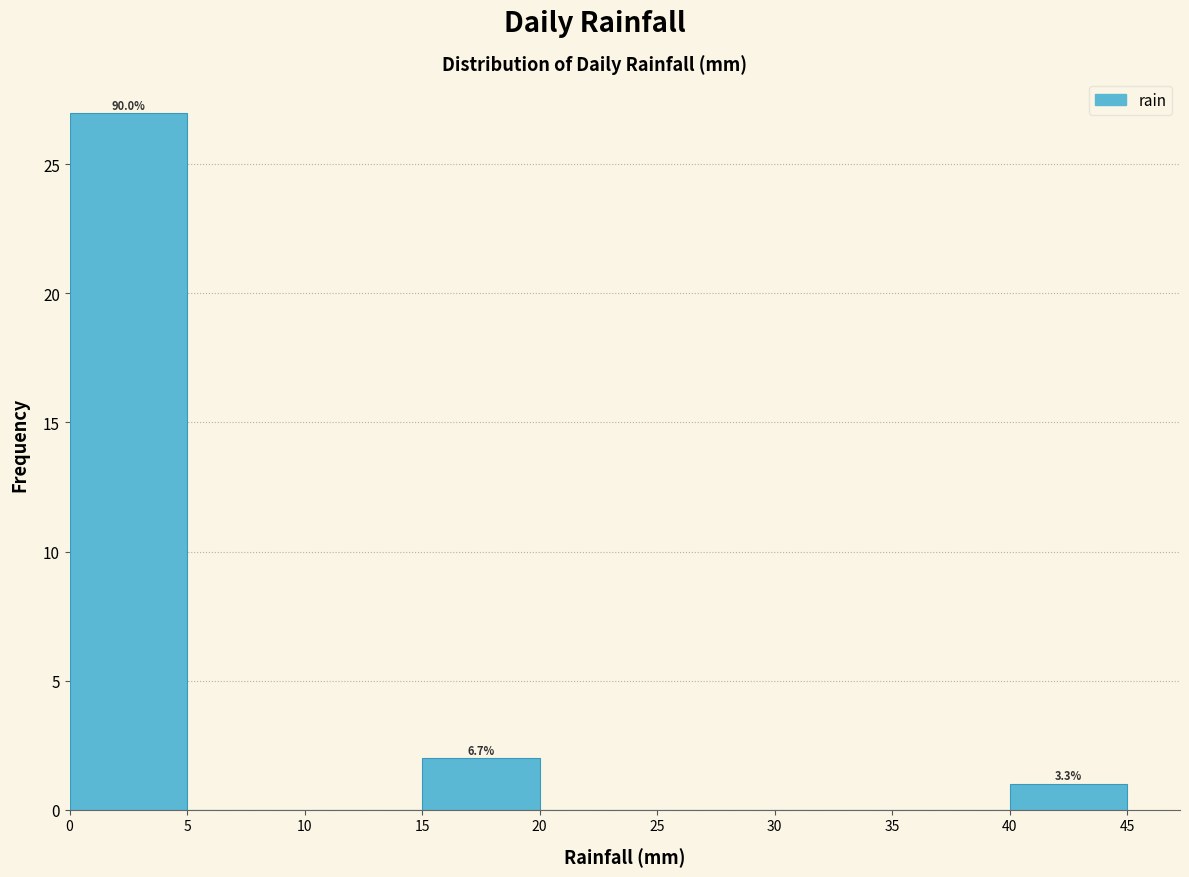

Over which range of the x-axis is the bar tallest?

0 to 5